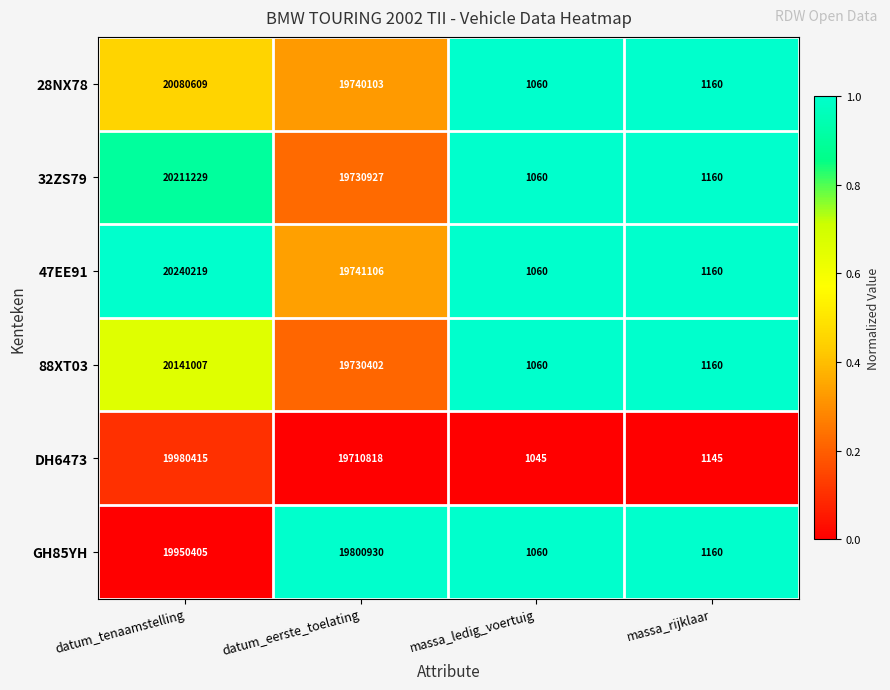

What is the minimum value shown in the chart?

1045